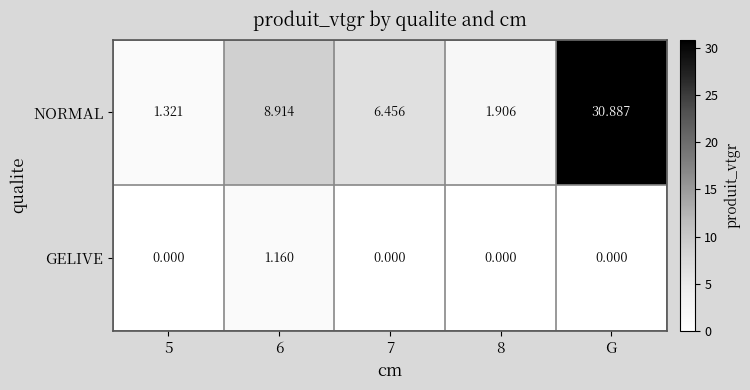

Rank the series by their maximum value, from highest to lowest.

NORMAL, GELIVE